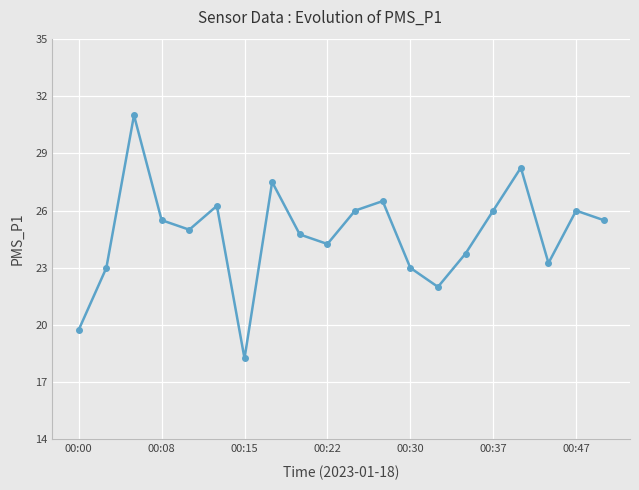

What is the average value?

24.8